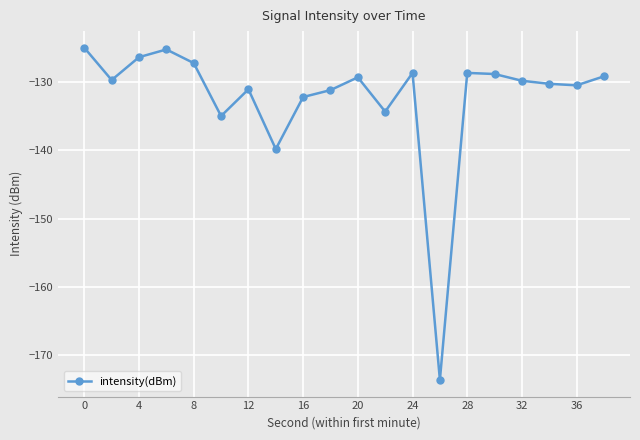

What is the maximum value shown in the chart?

-125.0